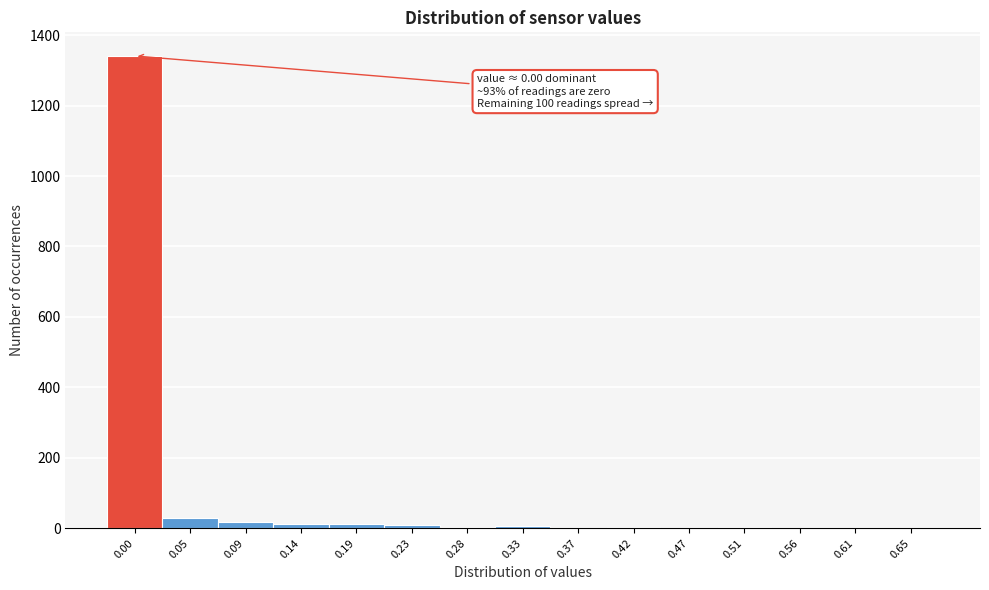

What is the maximum value shown in the chart?

1341